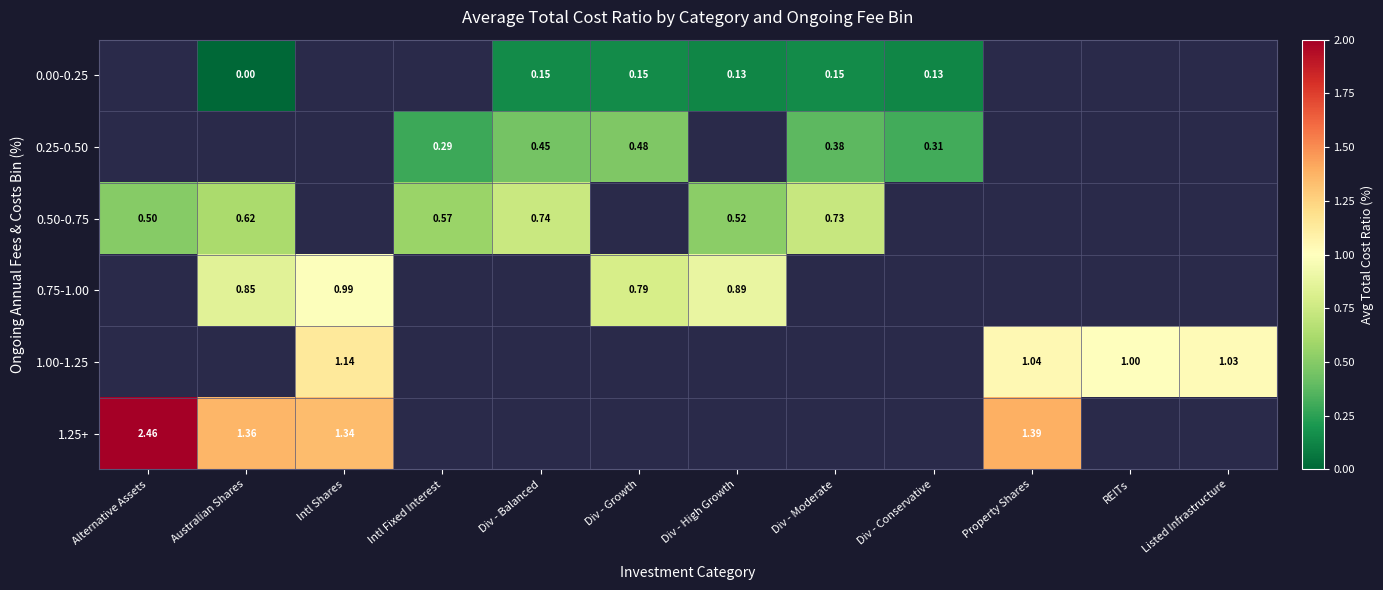

List the series in order of their overall mean, lowest first.

0.00-0.25, 0.25-0.50, 0.50-0.75, 0.75-1.00, 1.00-1.25, 1.25+